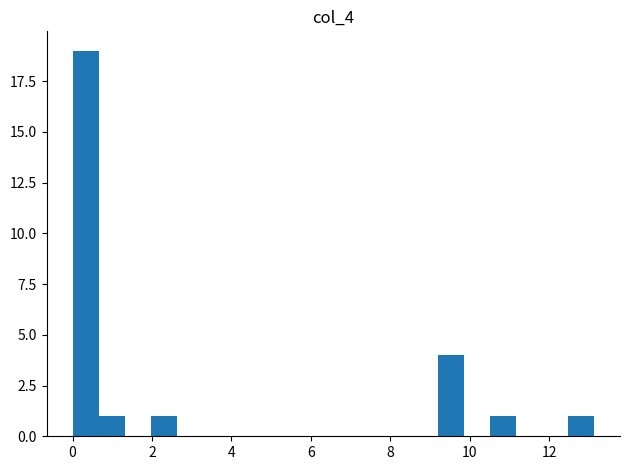

Read against the x-axis, roughly where is the centre of the tallest bar?

0.4